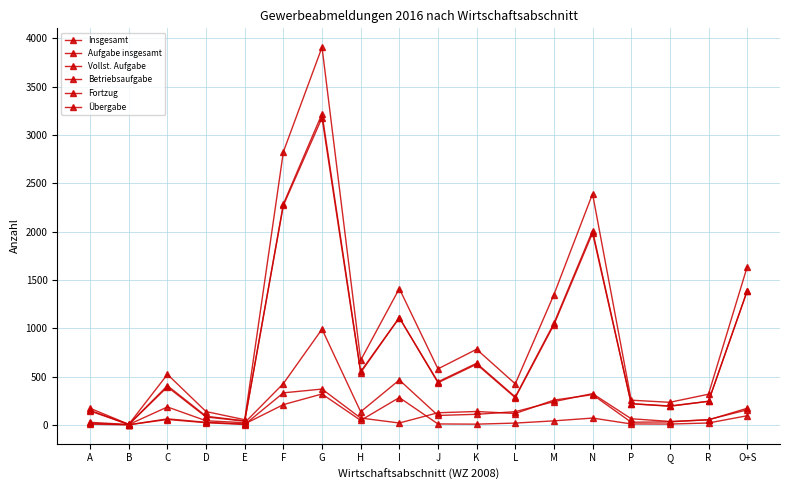

At C, list the series in order from smallest to largest.

Fortzug, Übergabe, Betriebsaufgabe, Vollst. Aufgabe, Aufgabe insgesamt, Insgesamt